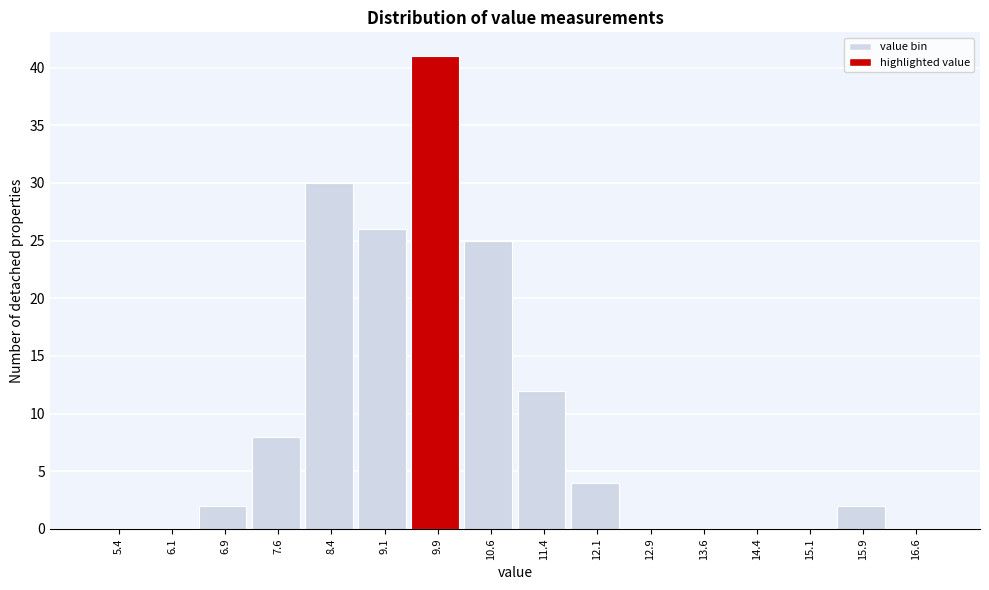

Which range on the x-axis has the tallest bar?

9.50 to 10.25